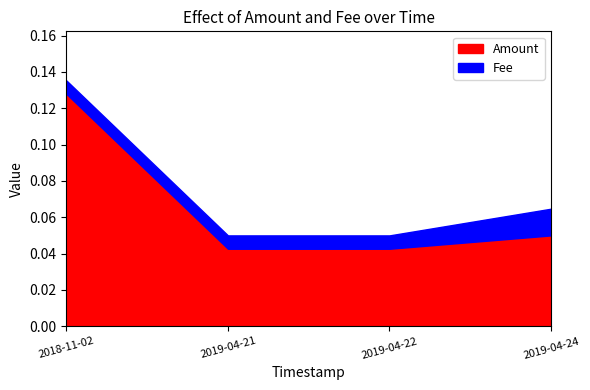

Between 2019-04-22 and 2019-04-21, which is larger?

2019-04-22